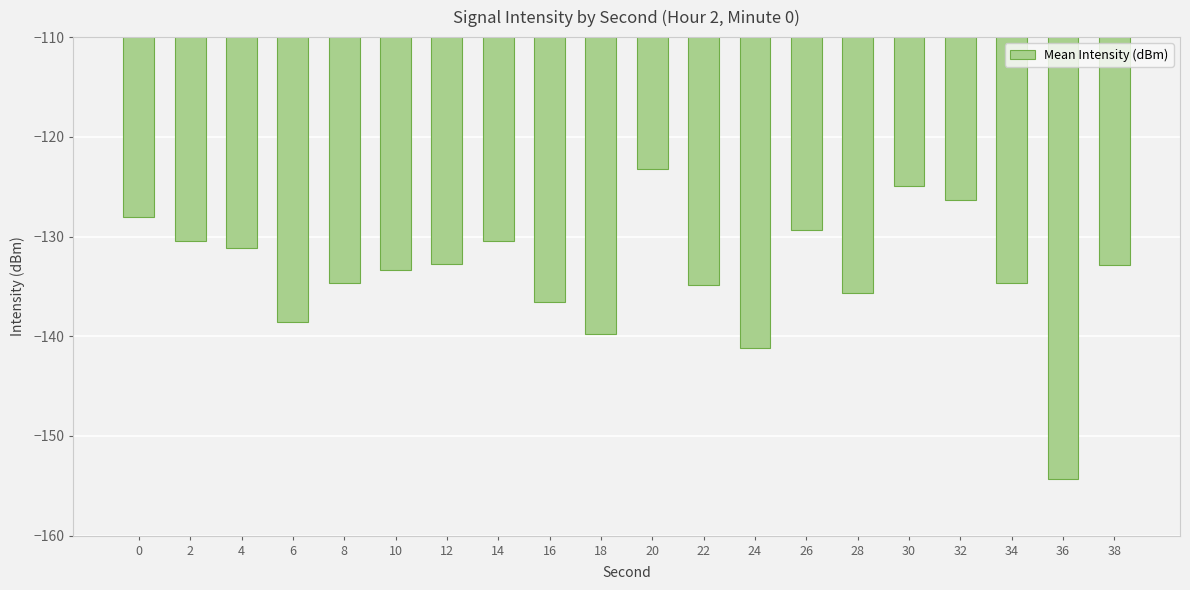

Which category has the highest value across all series?

20